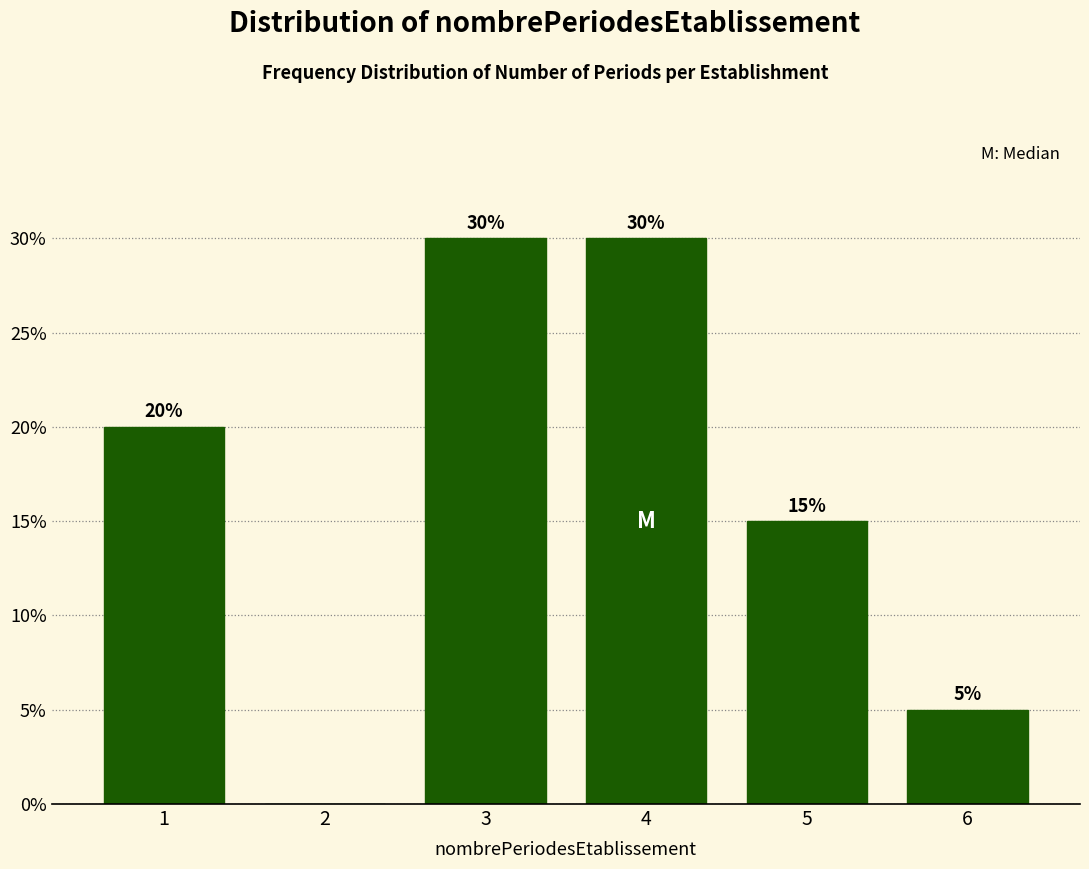

Reading left to right, list all the values displayed in this chart.

1=20	2=0	3=30	4=30	5=15	6=5